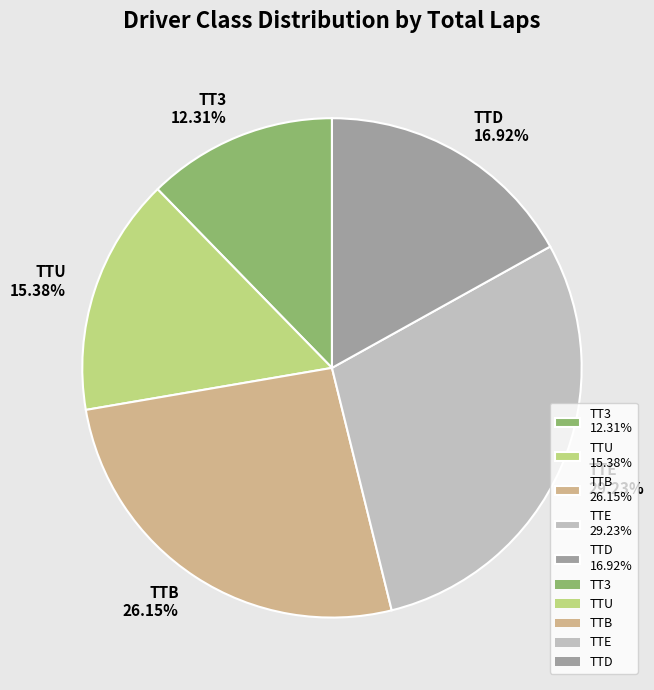

What is the largest slice in the pie chart?

TTE